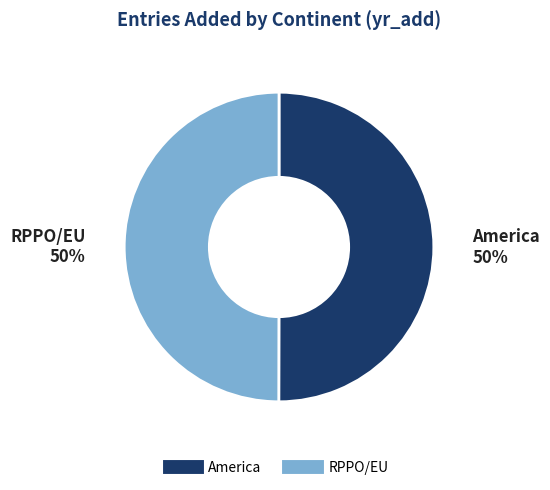

What percentage is the RPPO/EU slice, to the nearest percent?

50%